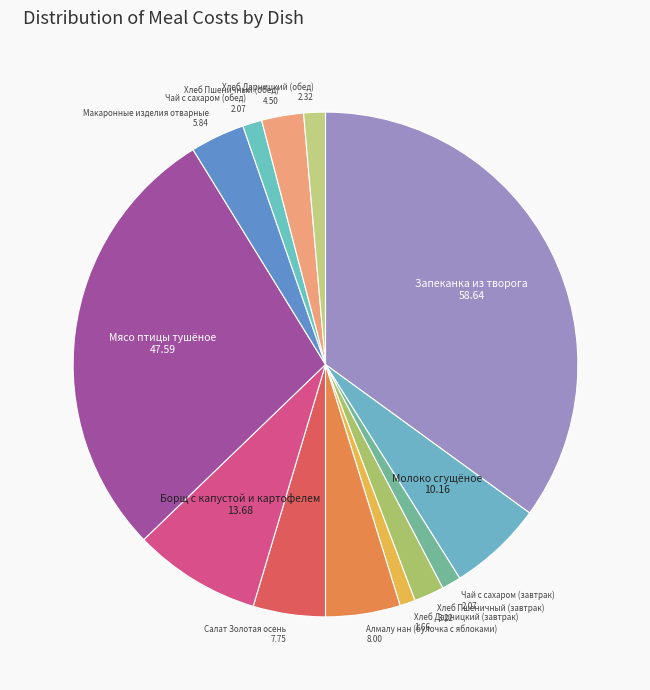

Which slice is the smallest?

Хлеб Дарницкий (завтрак)